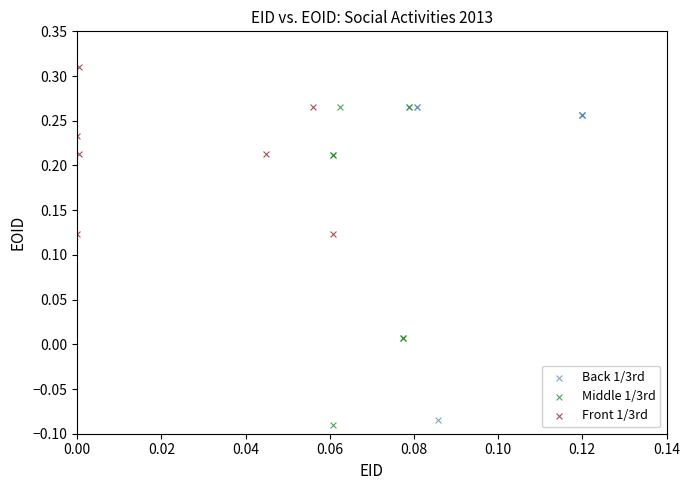

Which series reaches the maximum Y coordinate?

Front 1/3rd